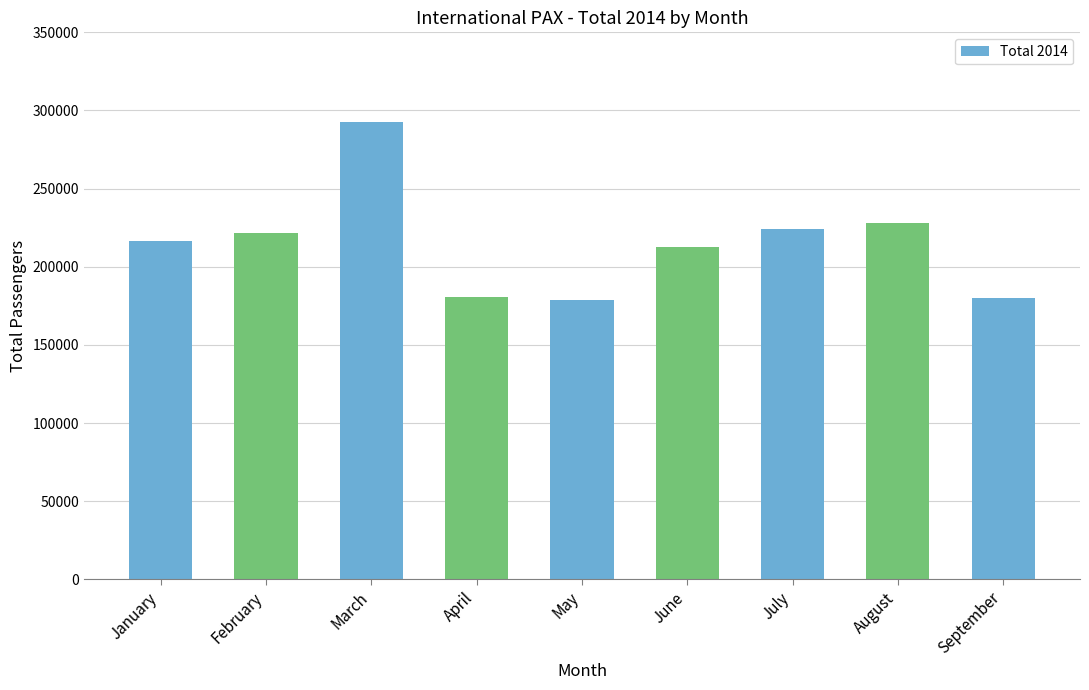

What is the value of the 2nd bar from the left?

221590